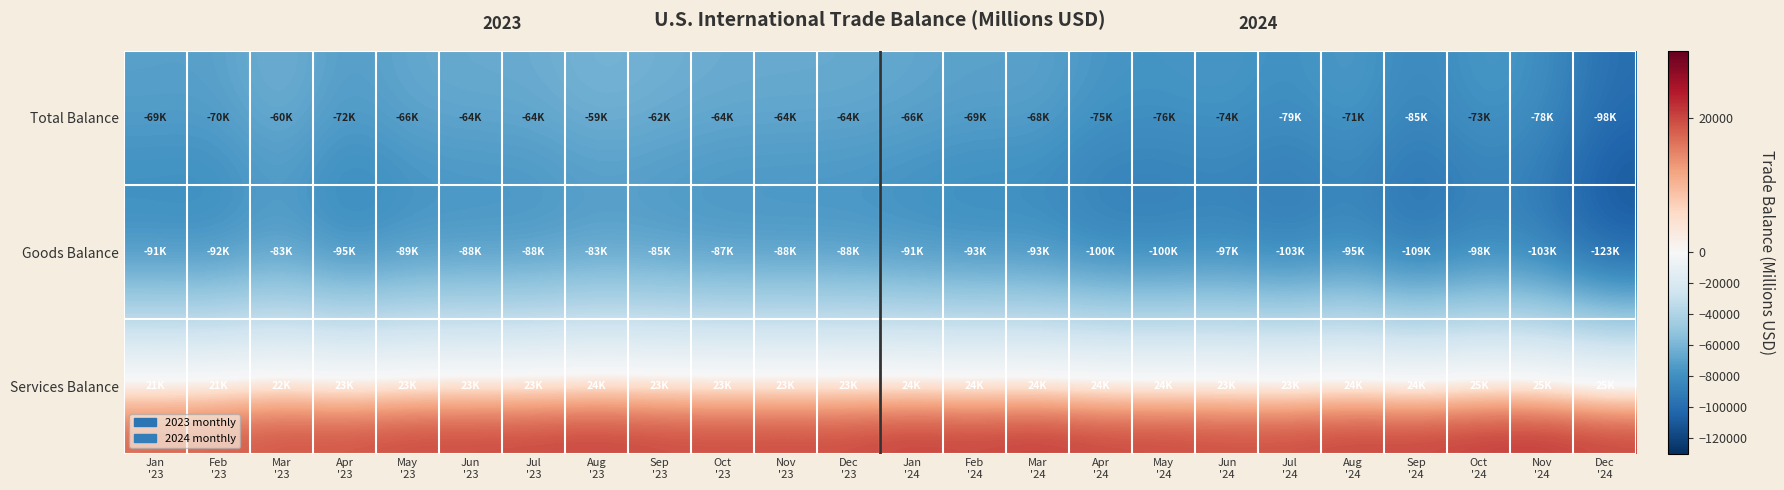

Is it true that Goods Balance equals -149785 at Aug '23?

False